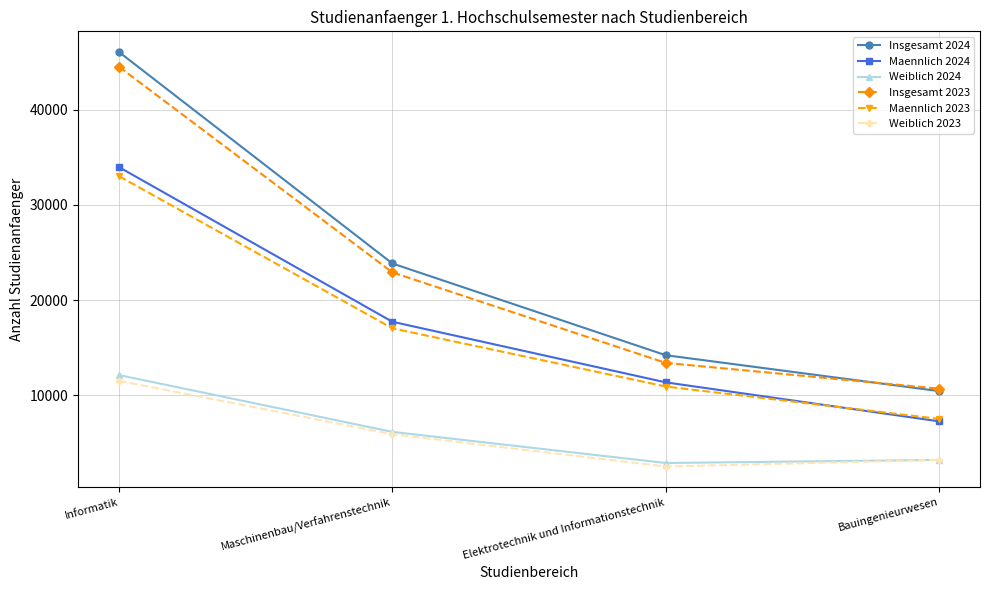

What position from the left is Maschinenbau/Verfahrenstechnik?

2